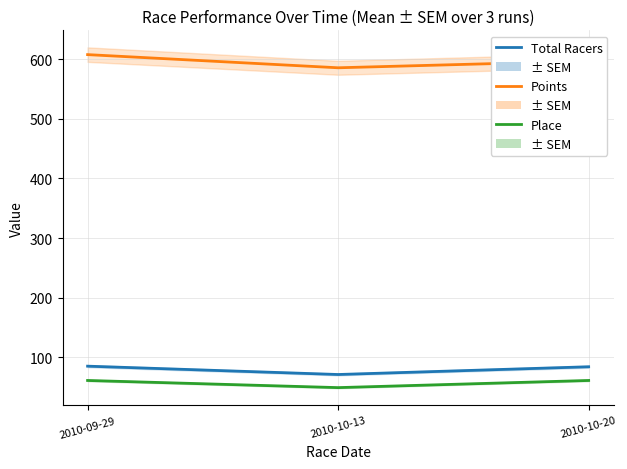

What is the minimum value for Place?

49.0